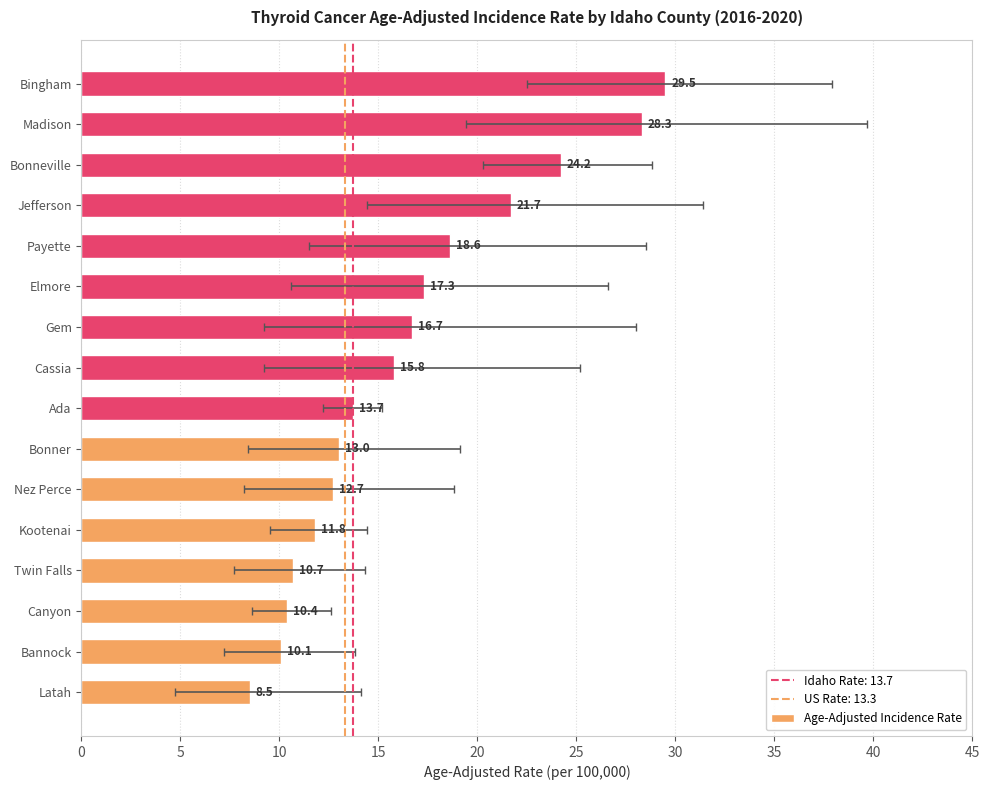

What is the average value?

16.4